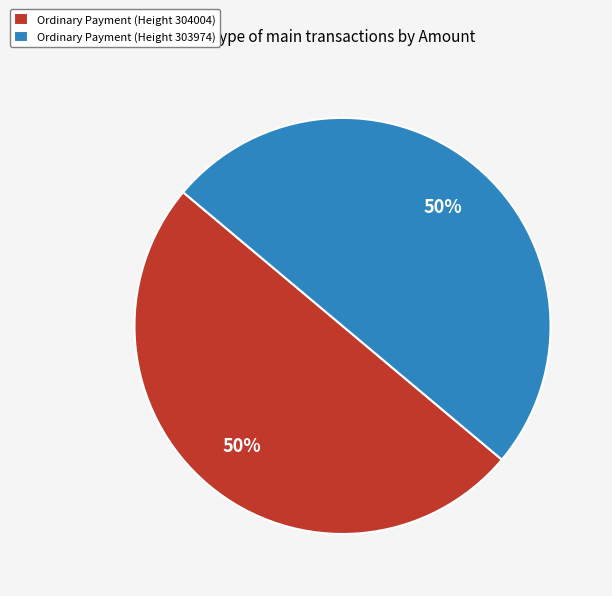

Approximately how many times larger is the value at Ordinary Payment (Height 304004) compared to Ordinary Payment (Height 303974)?

1.0